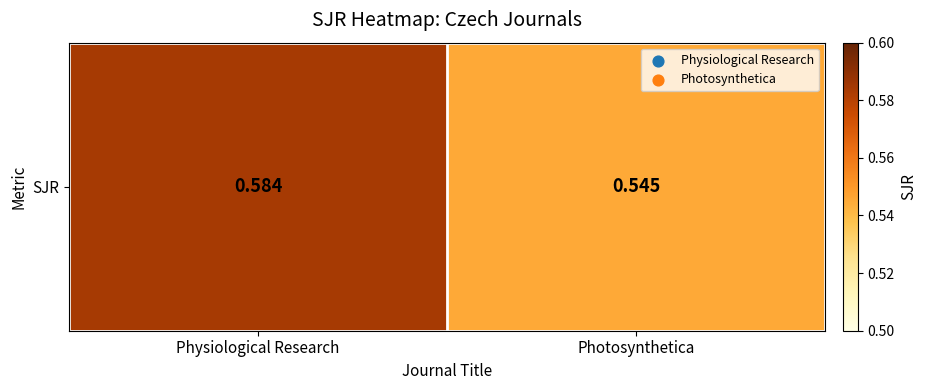

Reading left to right, extract all data points from this chart.

Physiological Research=0.6	Photosynthetica=0.5